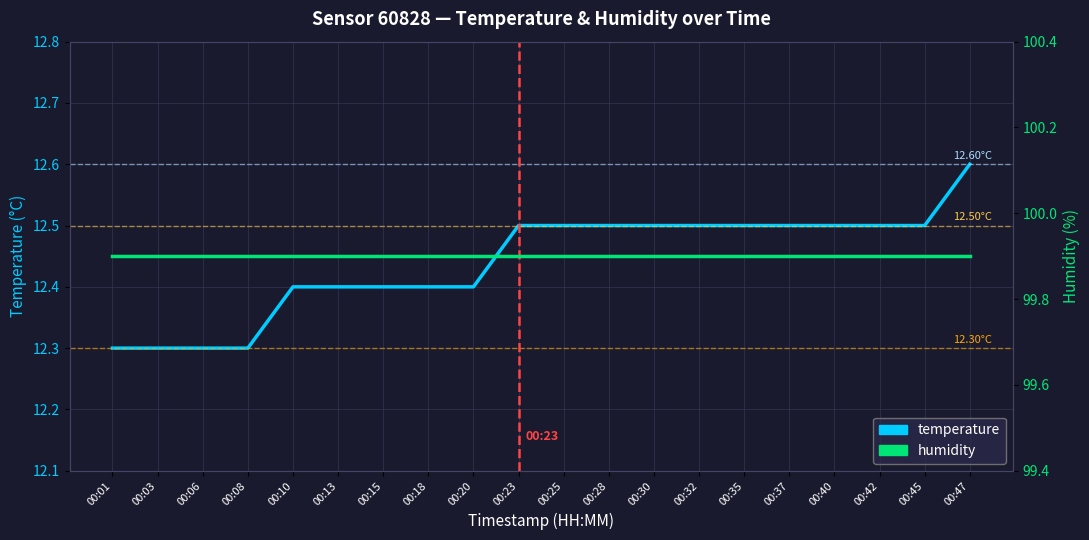

What is the sum of the humidity values at 00:10 and 00:28?

199.8